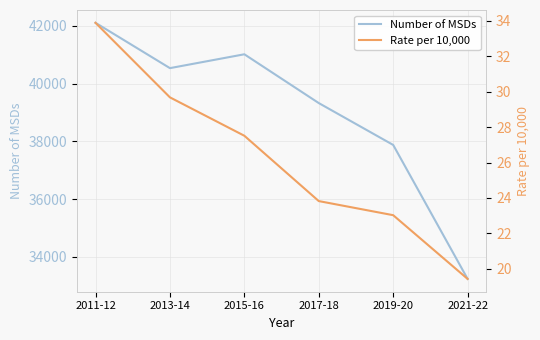

What are all the series names shown in the legend?

Number of MSDs, Rate per 10,000